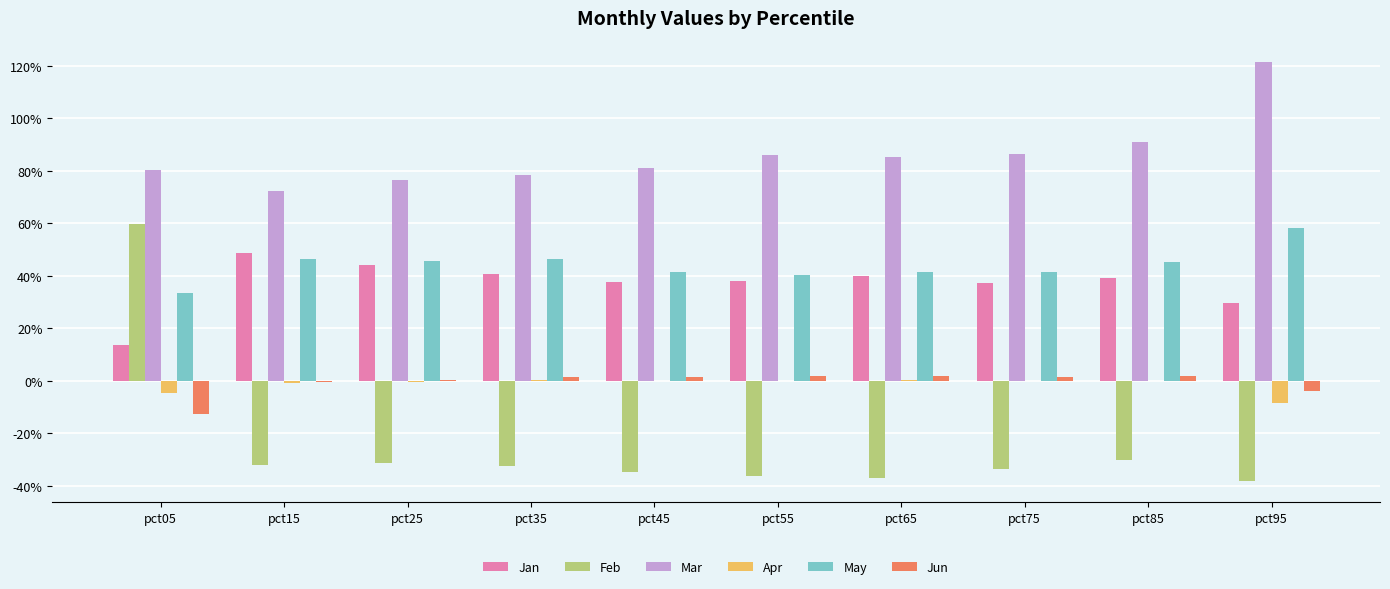

The May series shows 0.7 at pct35. True or false?

False